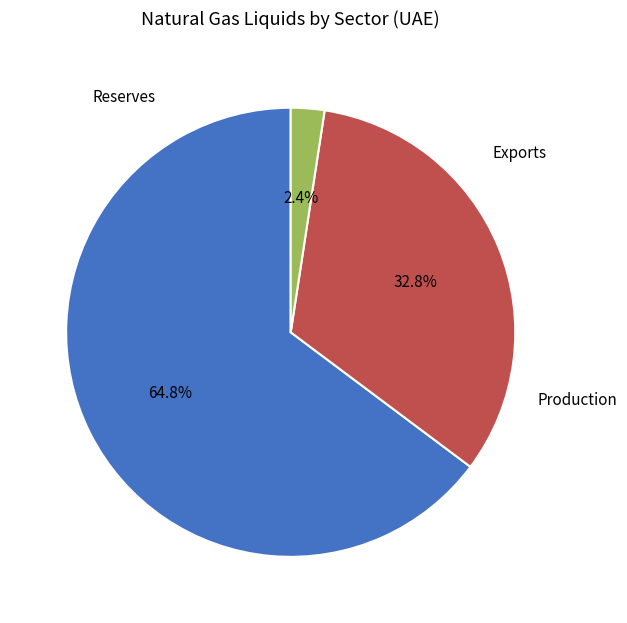

True or false: Exports accounts for 2% of the total.

True